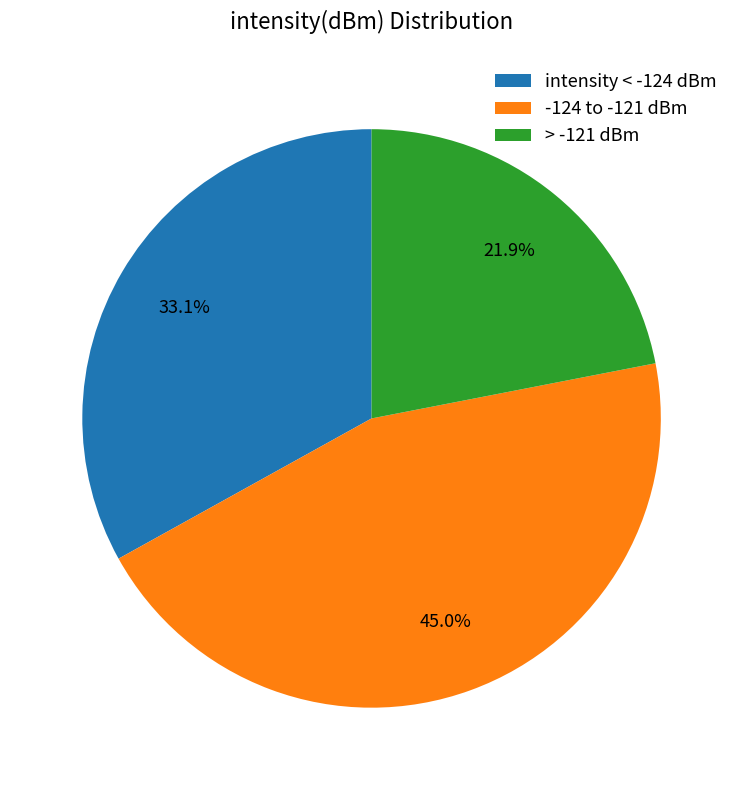

How many slices are in this pie chart?

3